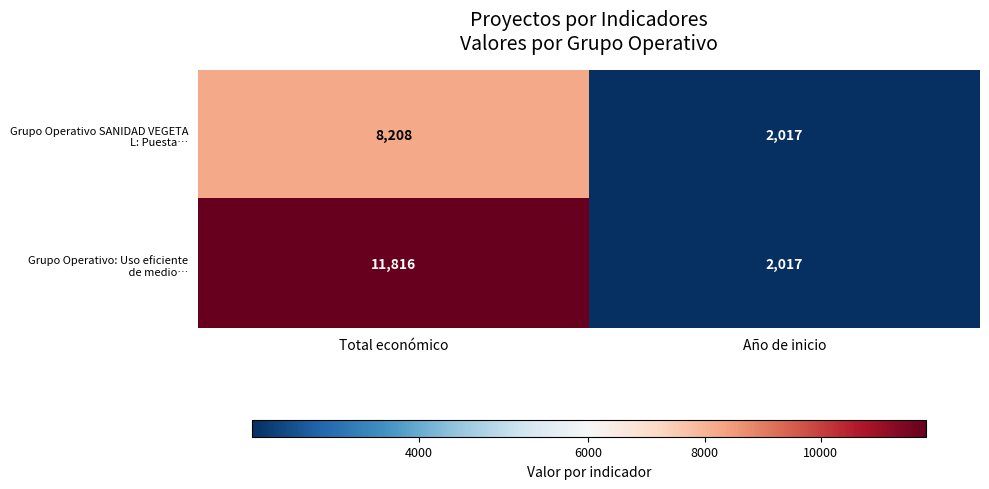

At which category does the chart reach its minimum across all series?

Año de inicio